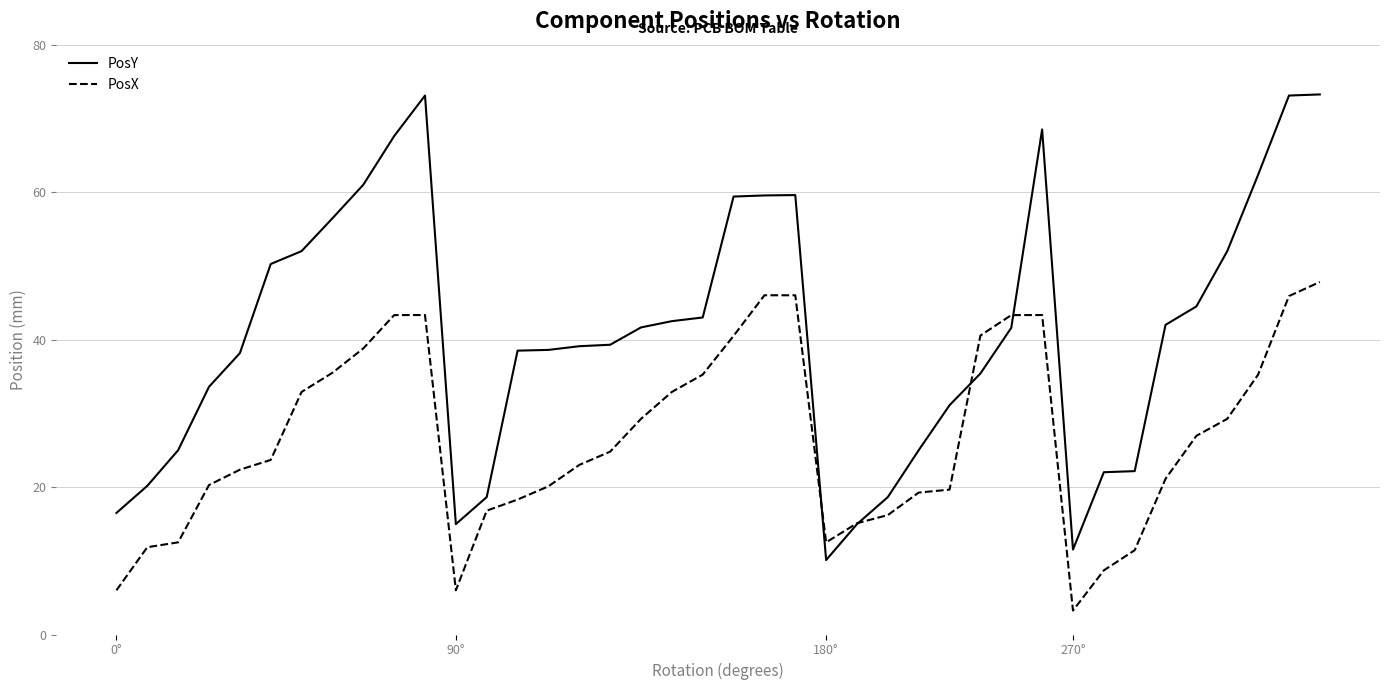

After their last crossing, which series has the higher values: PosY or PosX?

PosY